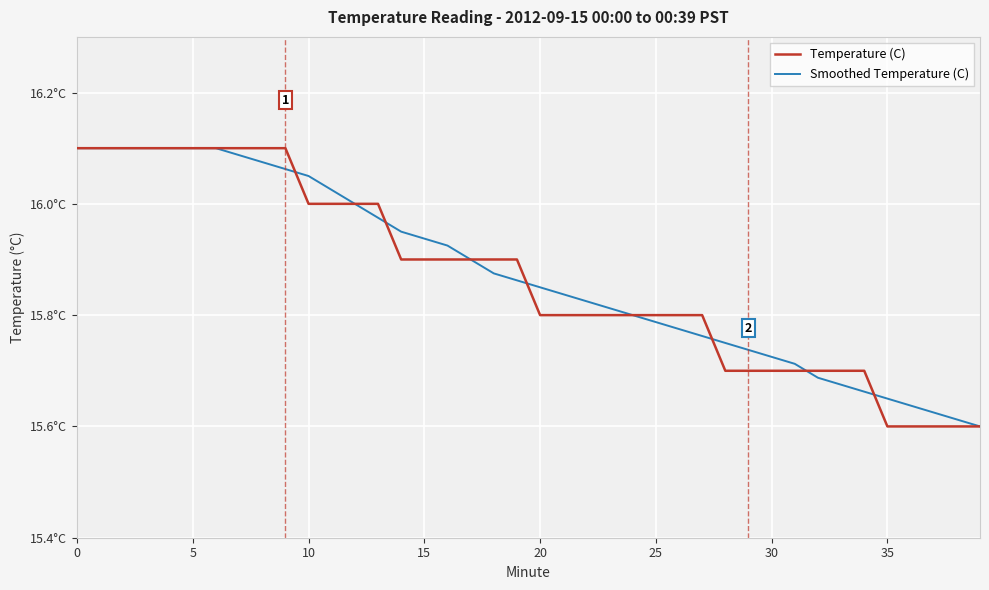

Reading right to left, what are all the values shown in this chart?

Temperature (C): 15.6	15.6	15.6	15.6	15.6	15.7	15.7	15.7	15.7	15.7	15.7	15.7	15.8	15.8	15.8	15.8	15.8	15.8	15.8	15.8	15.9	15.9	15.9	15.9	15.9	15.9	16.0	16.0	16.0	16.0	16.1	16.1	16.1	16.1	16.1	16.1	16.1	16.1	16.1	16.1
Smoothed Temperature (C): 15.6	15.6	15.6	15.6	15.7	15.7	15.7	15.7	15.7	15.7	15.7	15.8	15.8	15.8	15.8	15.8	15.8	15.8	15.8	15.9	15.9	15.9	15.9	15.9	15.9	16.0	16.0	16.0	16.0	16.1	16.1	16.1	16.1	16.1	16.1	16.1	16.1	16.1	16.1	16.1